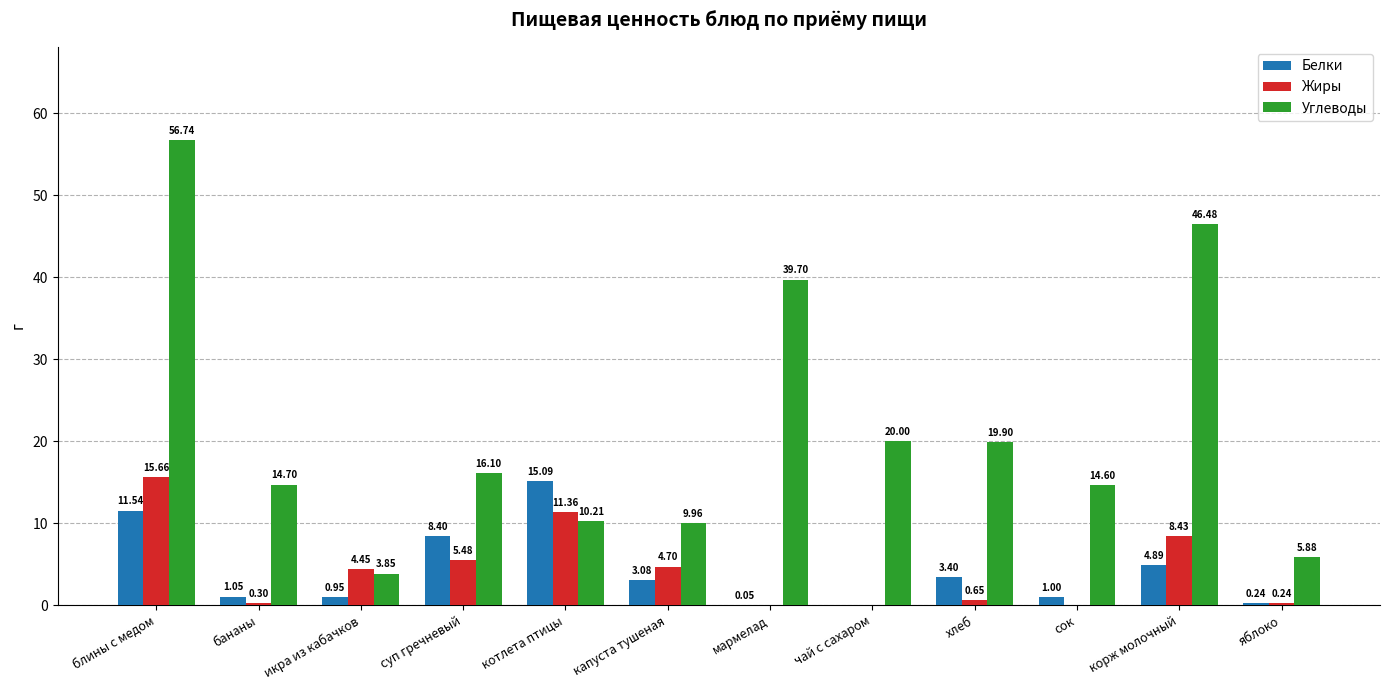

Which series changed the most between хлеб and корж молочный?

Углеводы